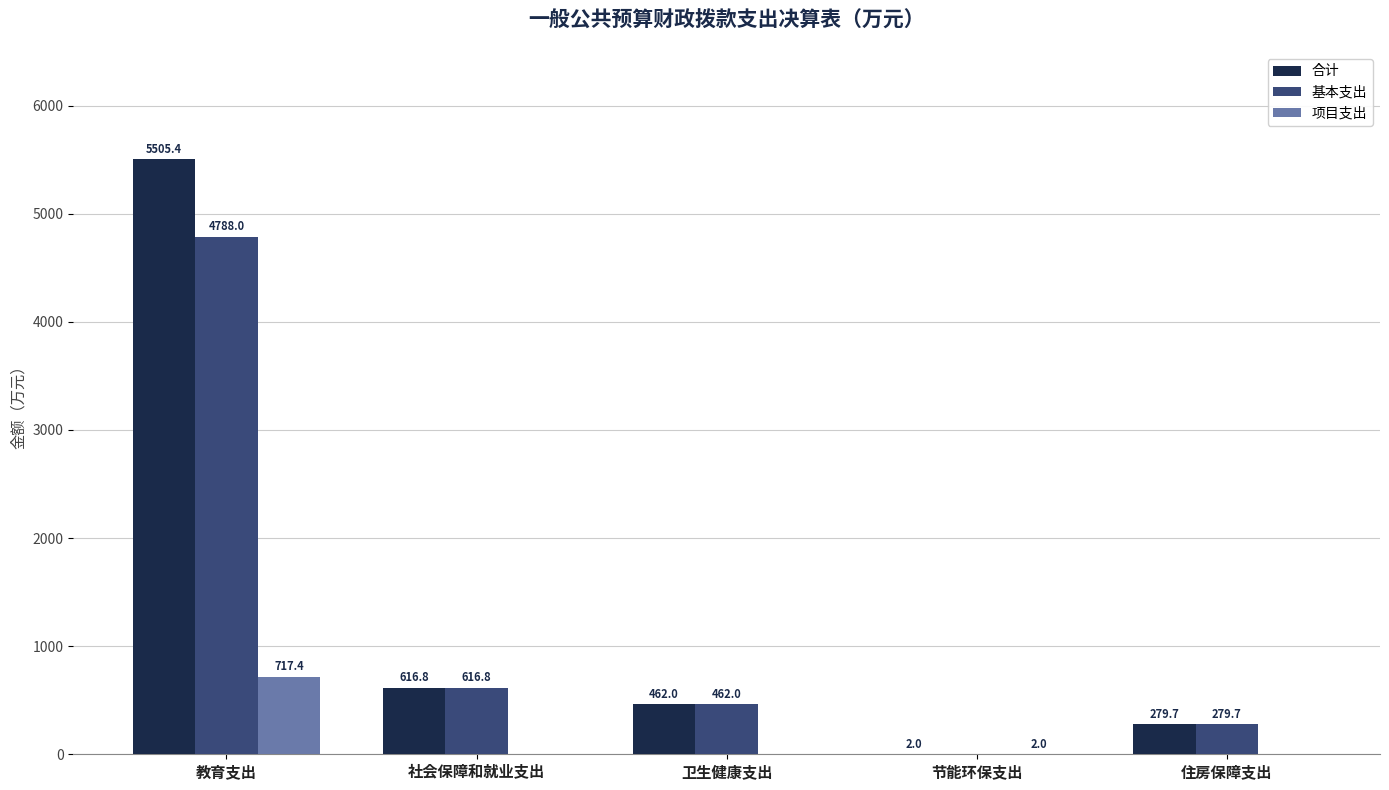

Reading left to right, list all the values displayed in this chart.

合计: 5505.4	616.8	462.0	2.0	279.7
基本支出: 4788.0	616.8	462.0	0.0	279.7
项目支出: 717.4	0.0	0.0	2.0	0.0